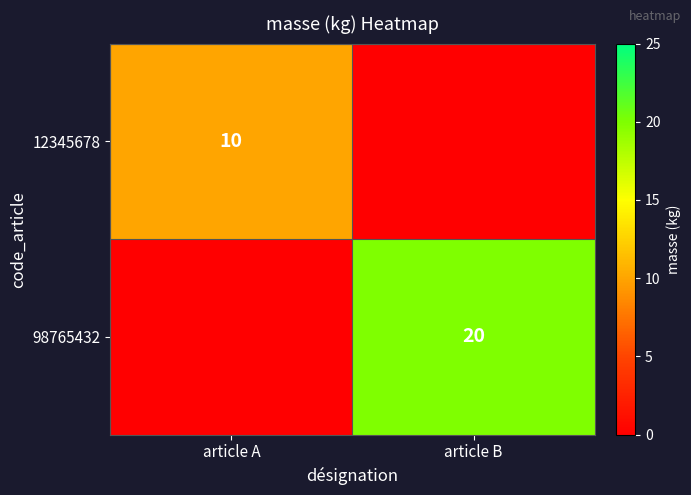

Is the value of 98765432 at article B greater than the value of 12345678 at article A?

Yes